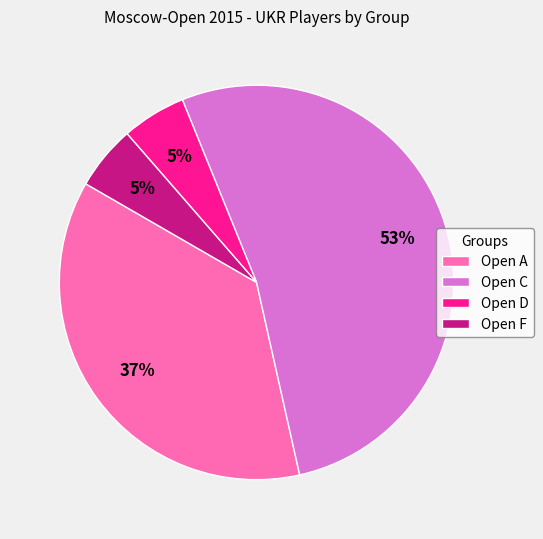

What is the ratio of the value at Open C to the value at Open A?

1.4